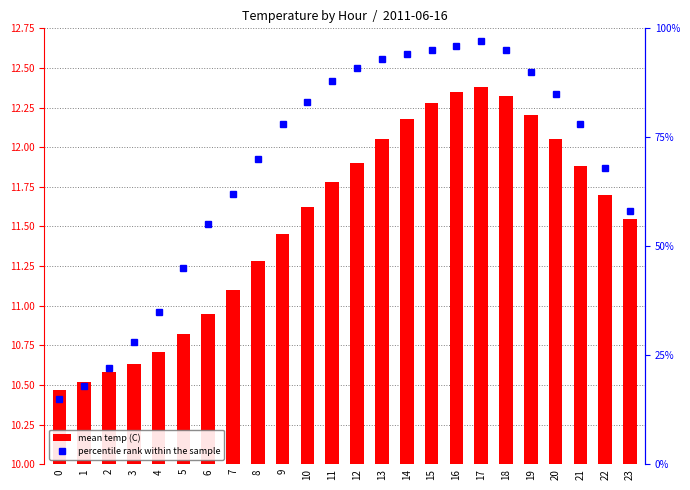

At which category is the sum across all series the highest?

17